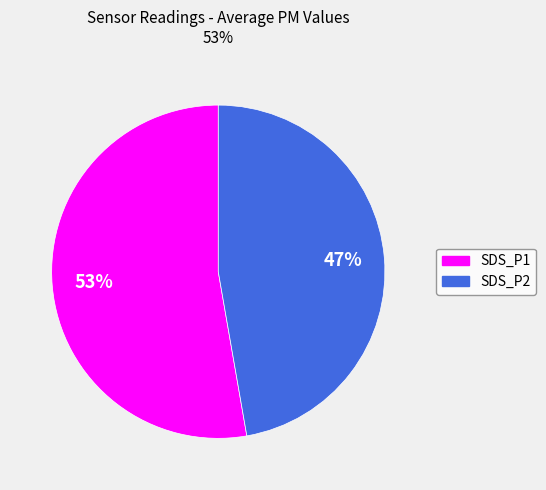

Count the number of slices in the pie.

2